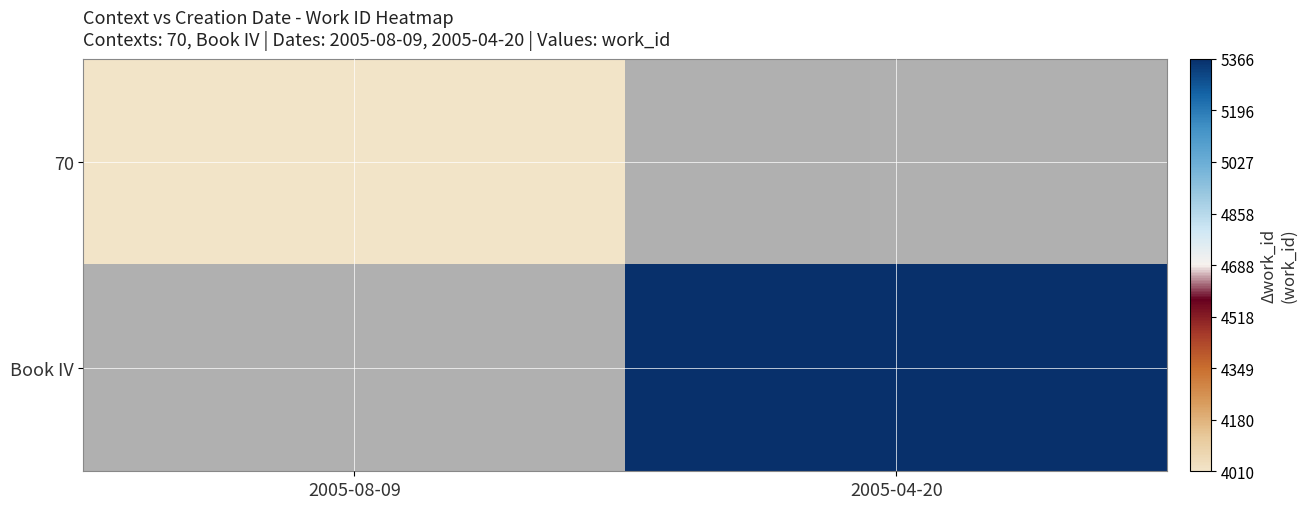

Where is 70 nearest to the value 4010?

2005-08-09